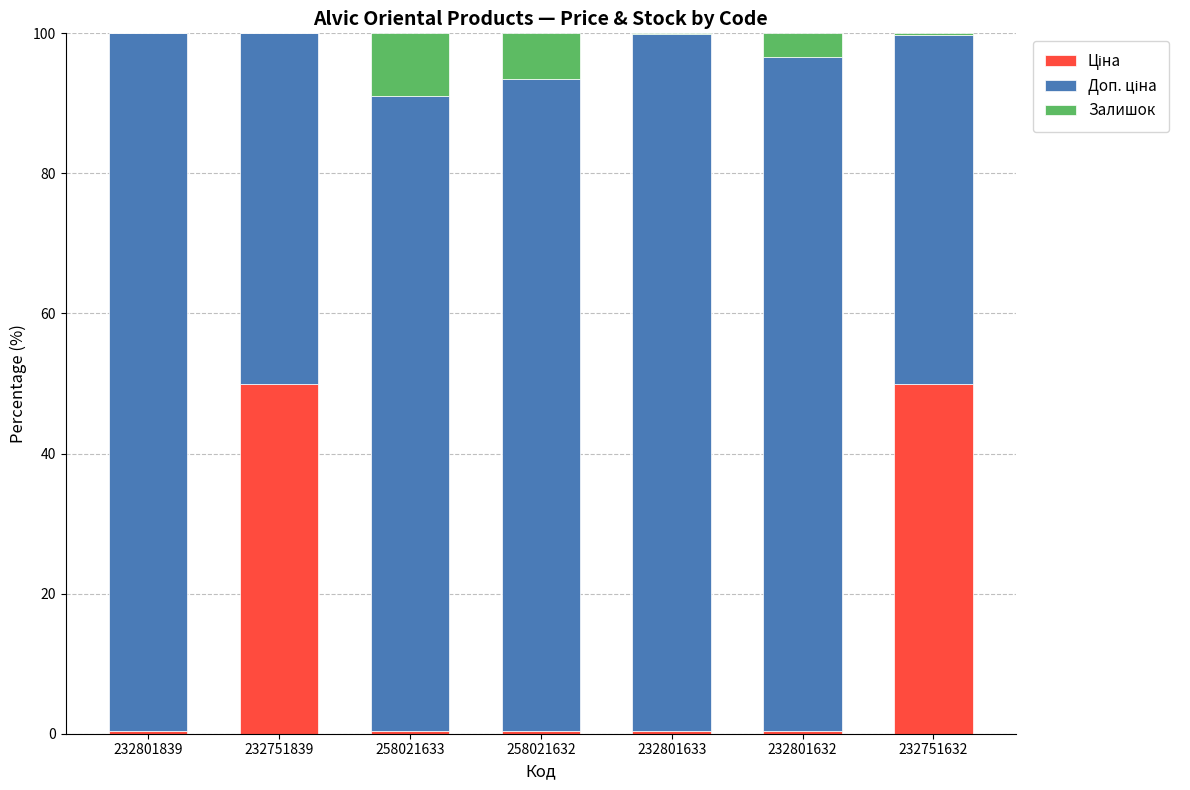

What is the difference between the maximum and minimum values in the Залишок series?

9.0